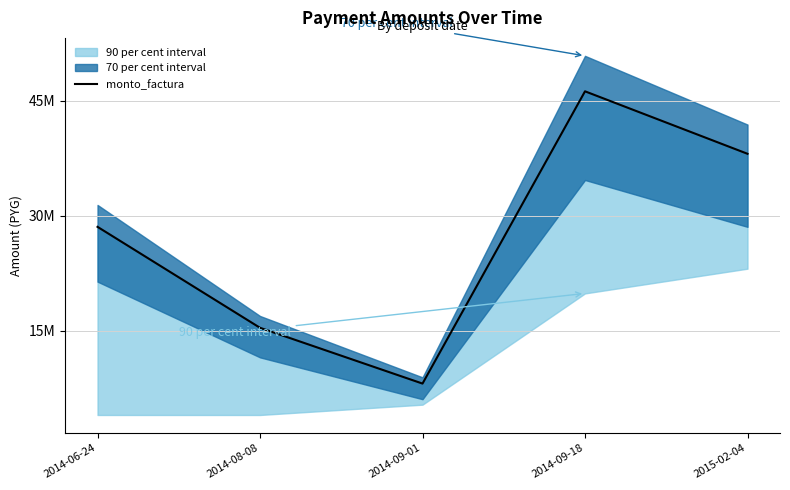

Count the values in the range 15416000 to 38104000.

3